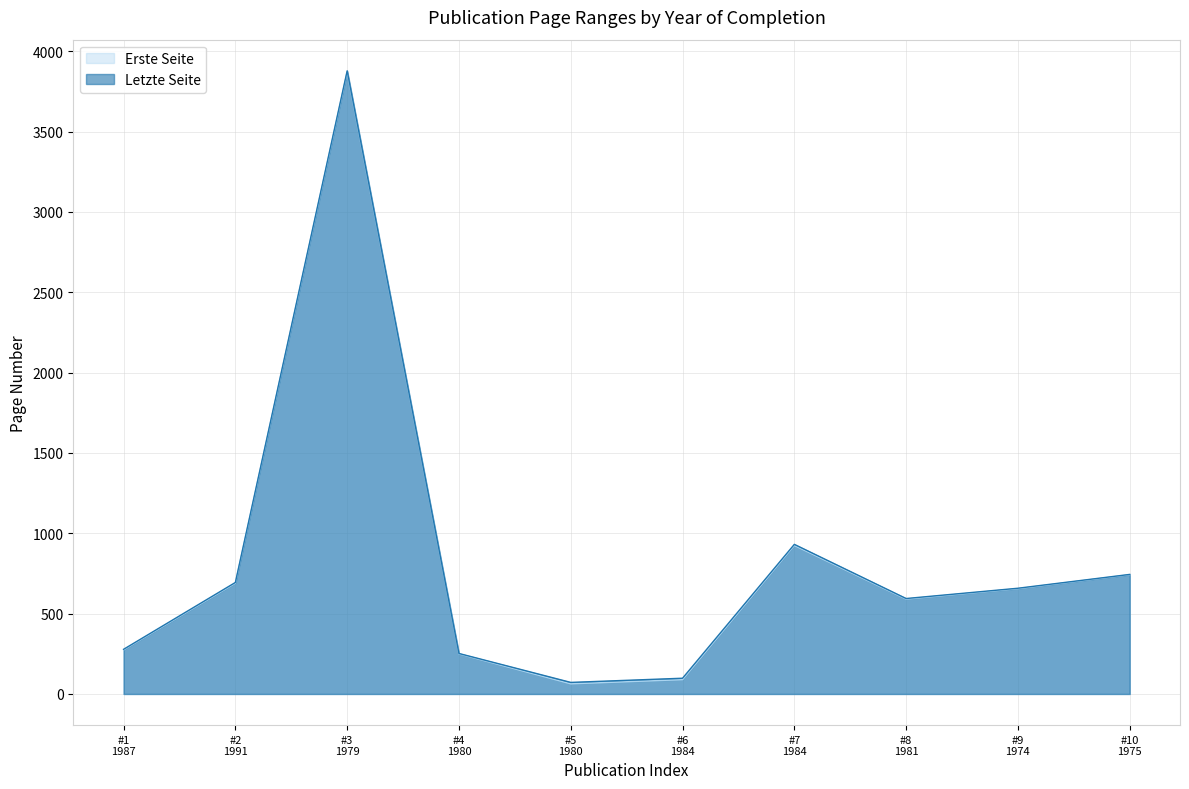

Where does the Letzte Seite series first go above 658?

#2
1991